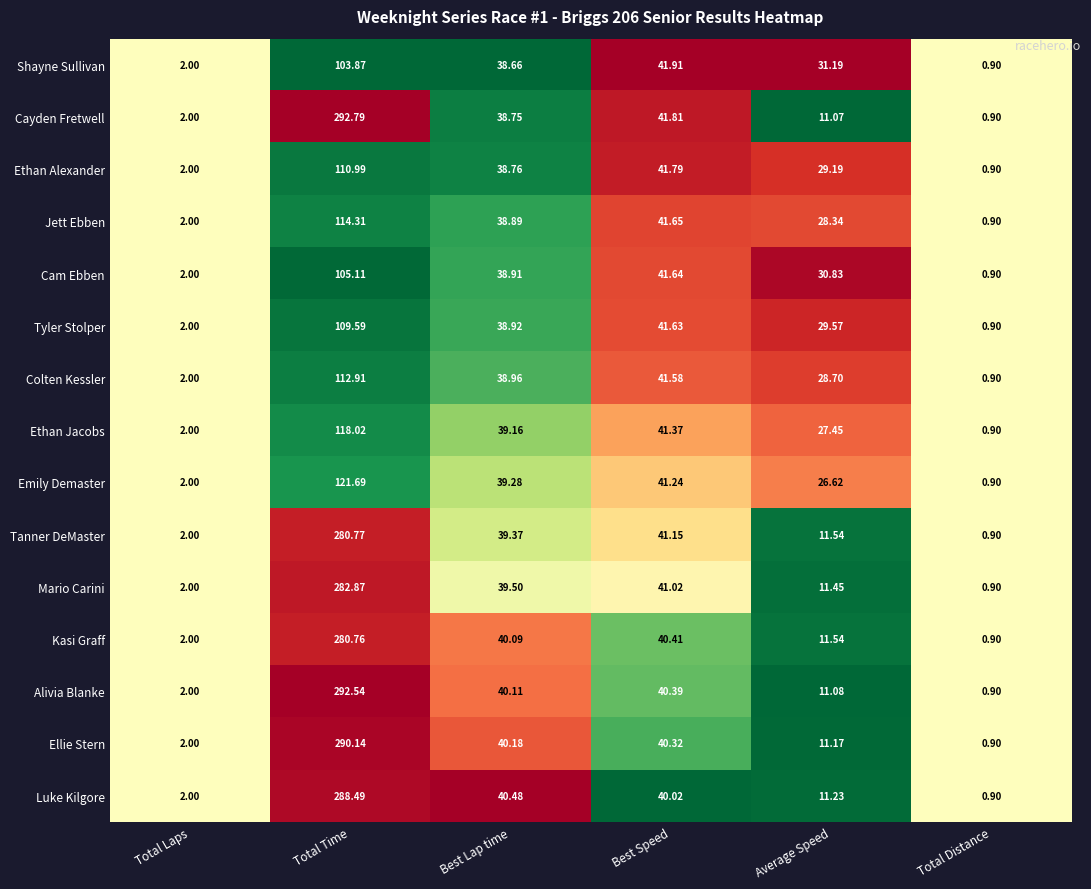

Which series has the widest spread of values?

Cayden Fretwell